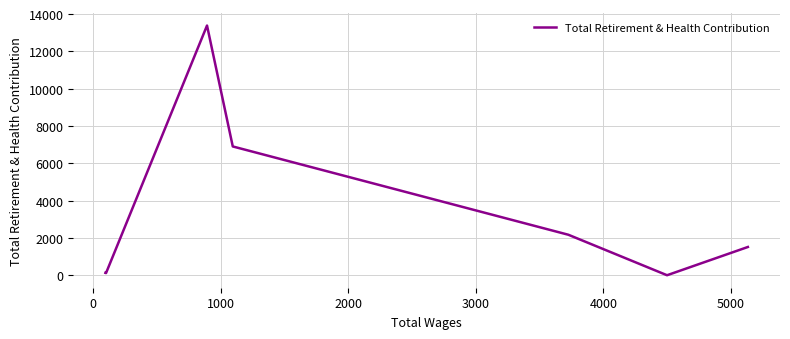

What is the sum of all values?

24211